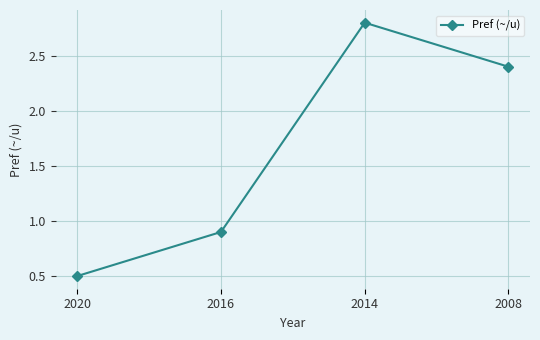

At which category does the chart reach its minimum across all series?

2020